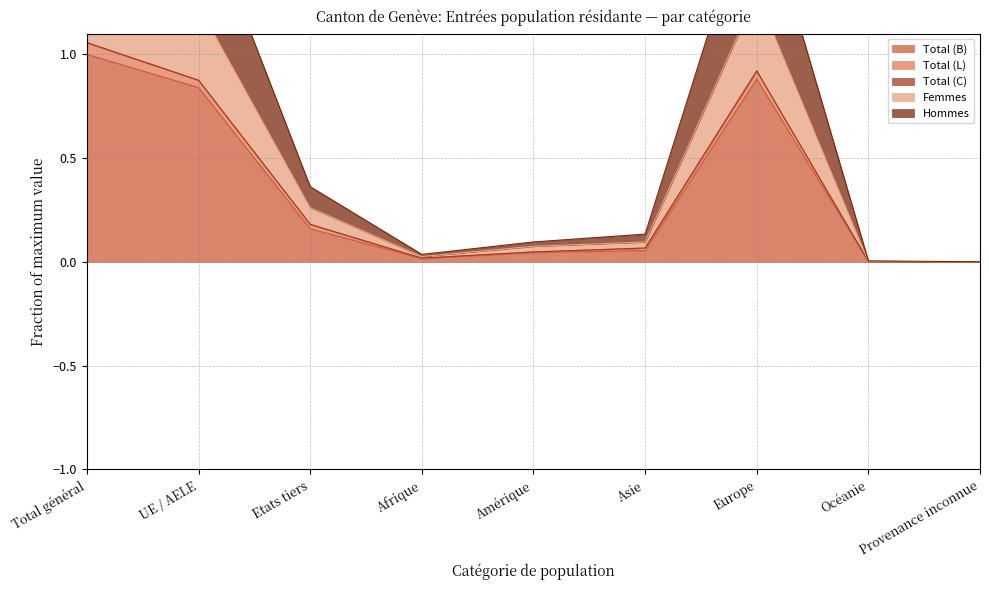

The value of Total (B) at Océanie is 0.0. True or false?

True